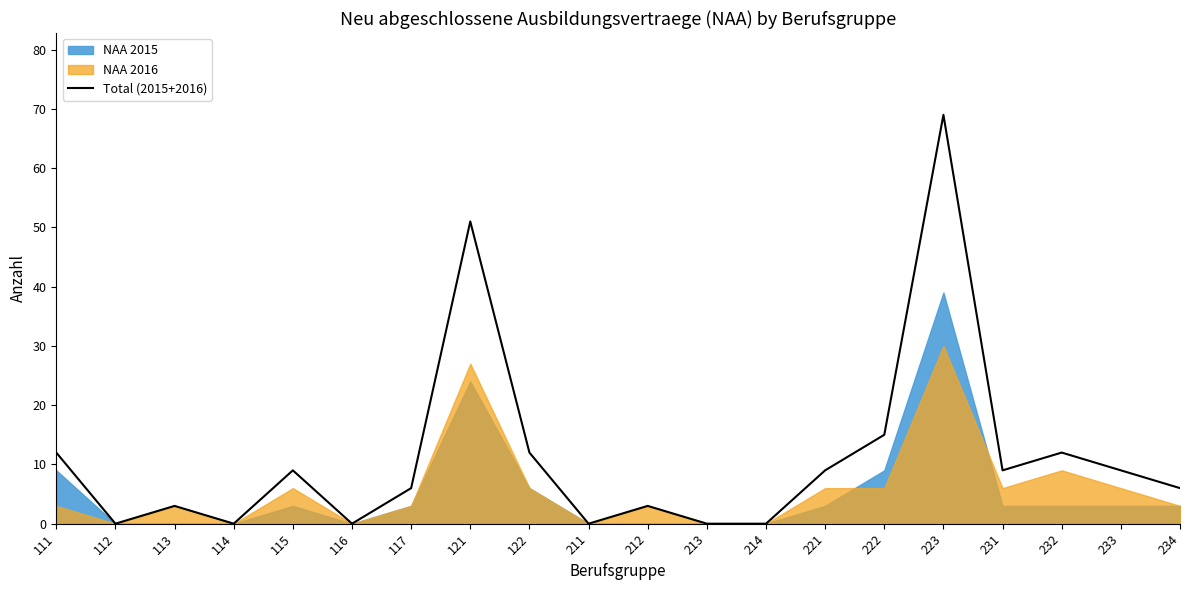

At which category does the data reach its first local peak?

113